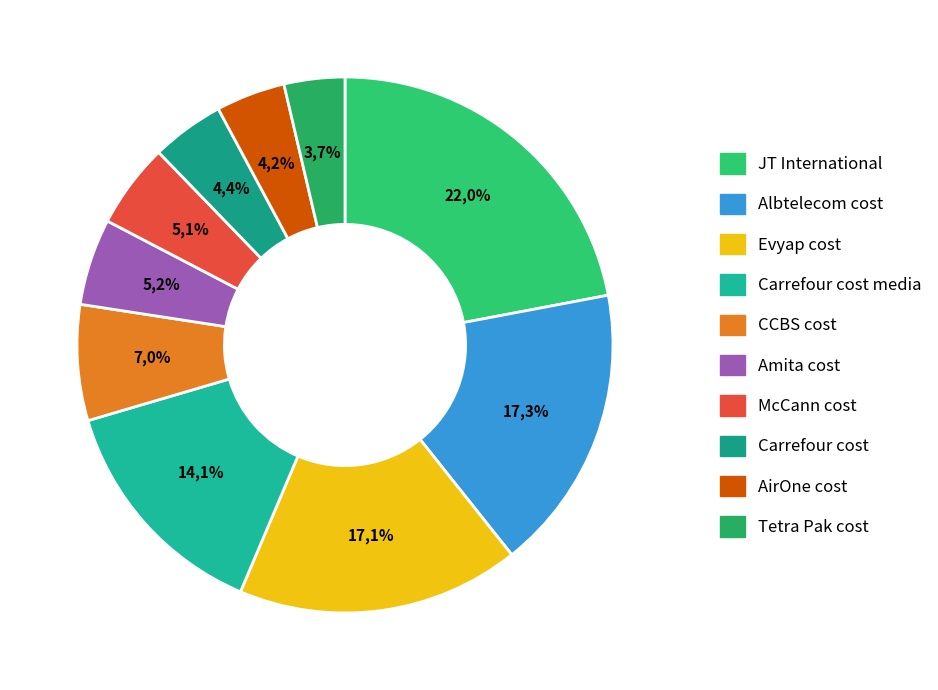

Which slice is the smallest?

Tetra Pak cost